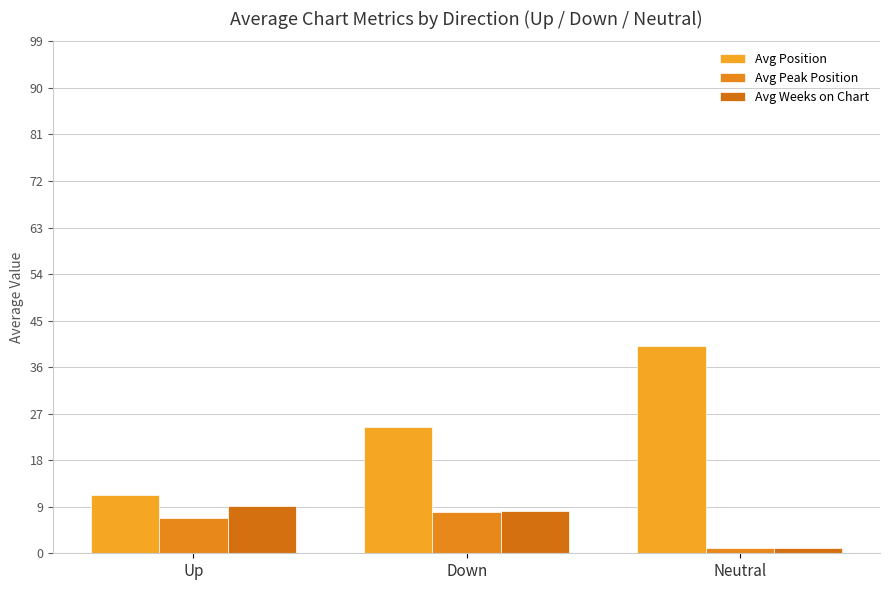

At Up, list the series in order from smallest to largest.

Avg Peak Position, Avg Weeks on Chart, Avg Position